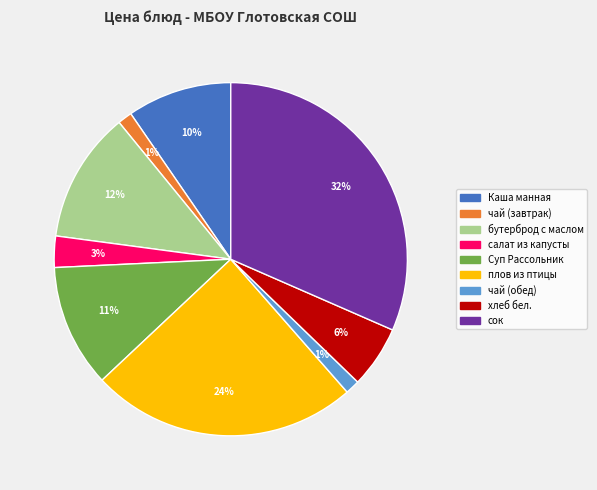

Approximately how many times larger is the value at Каша манная compared to плов из птицы?

0.4